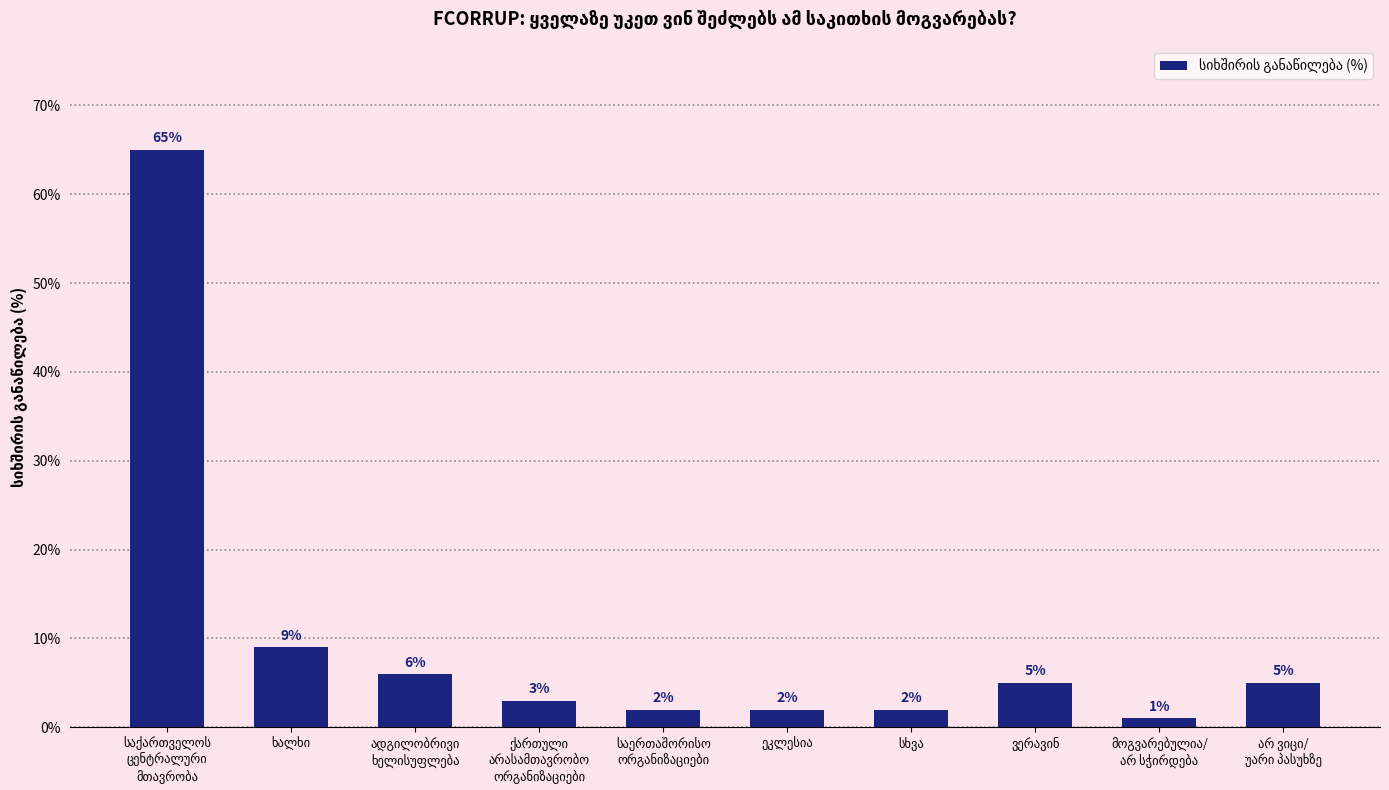

What is the maximum value shown in the chart?

65